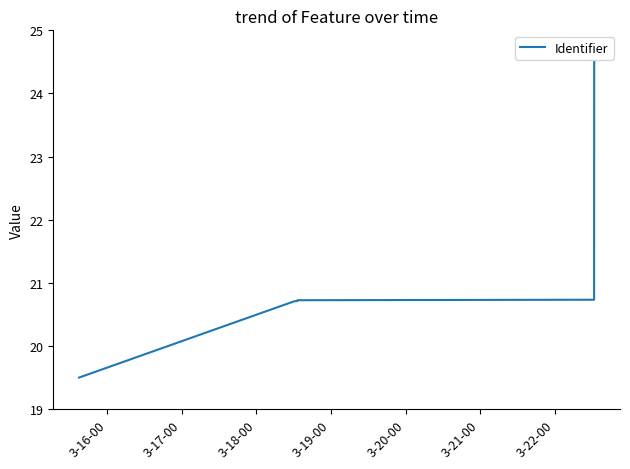

What is the maximum value shown in the chart?

24.5